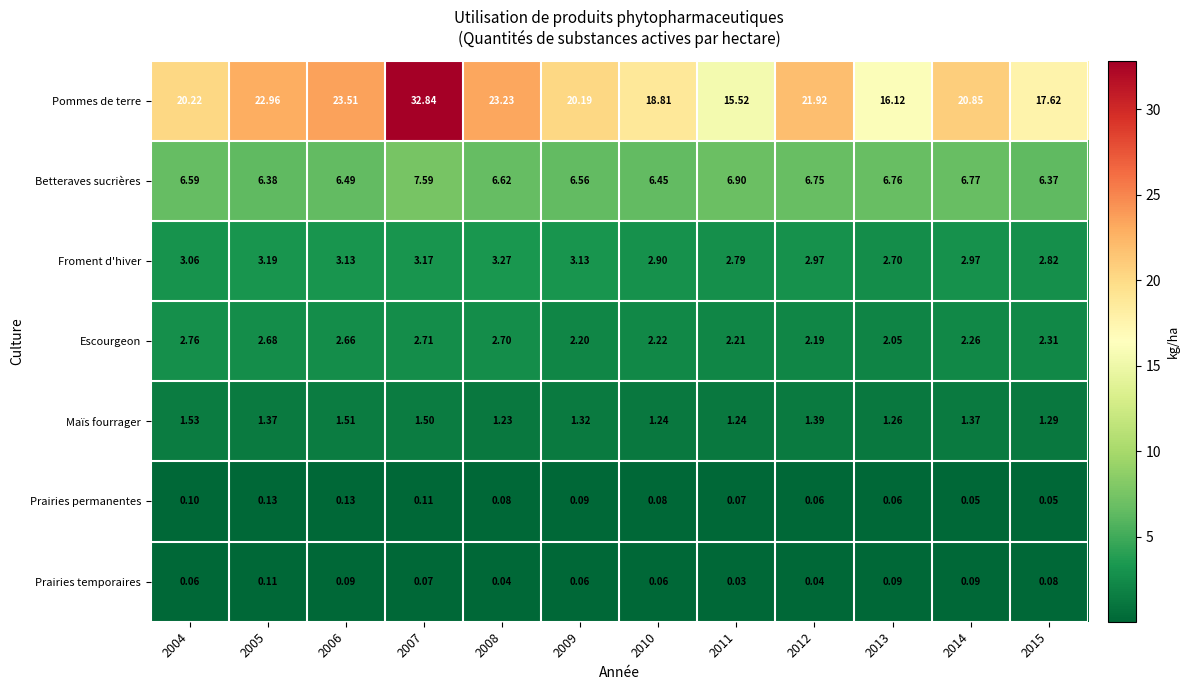

Which series has the widest spread of values?

Pommes de terre